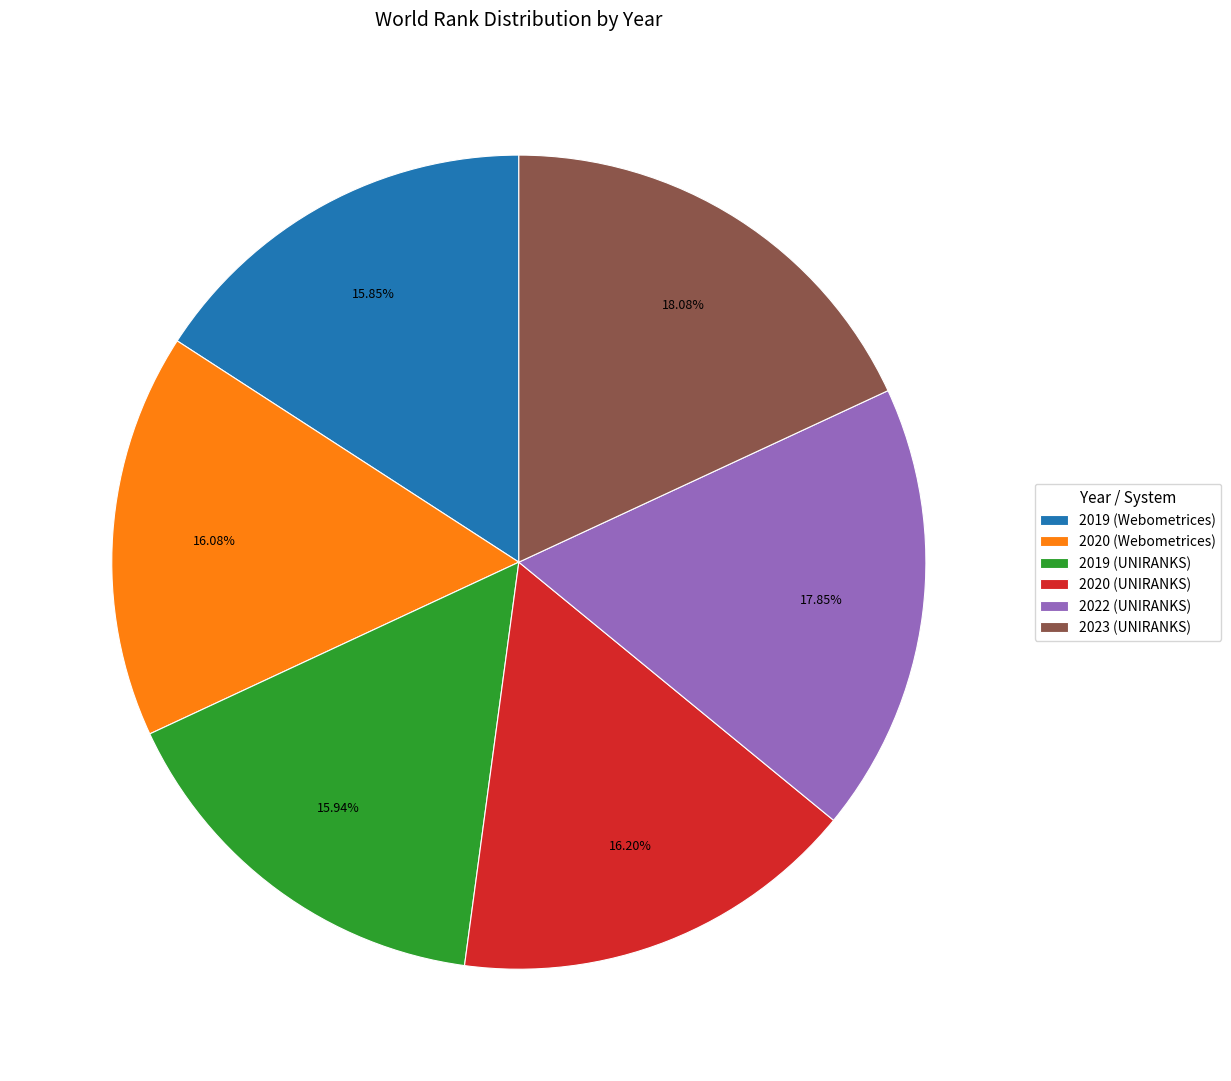

Count the number of slices in the pie.

6